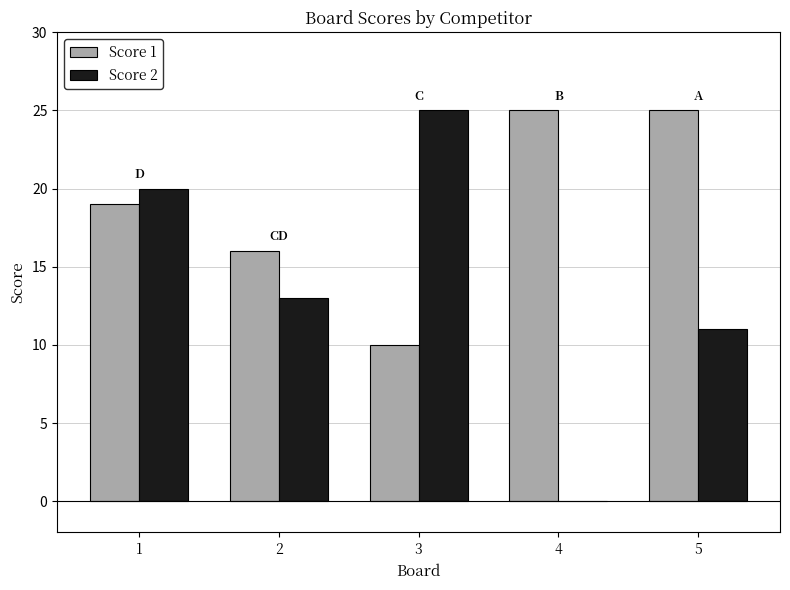

What is the sum of the Score 1 values at 4 and 5?

50